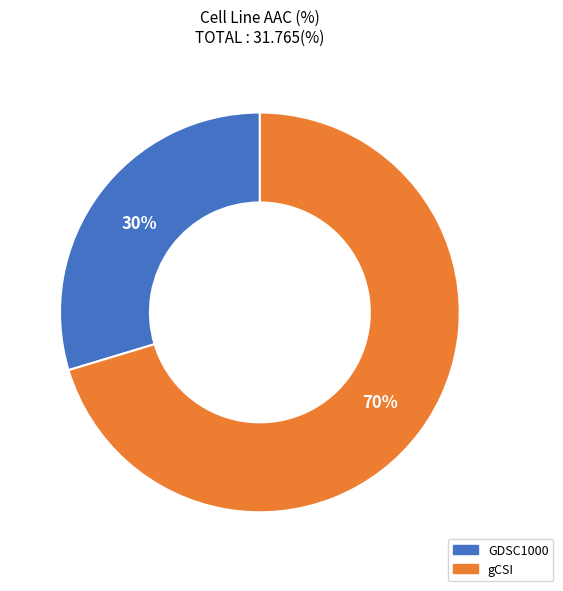

Does GDSC1000 represent more than half of the total?

No